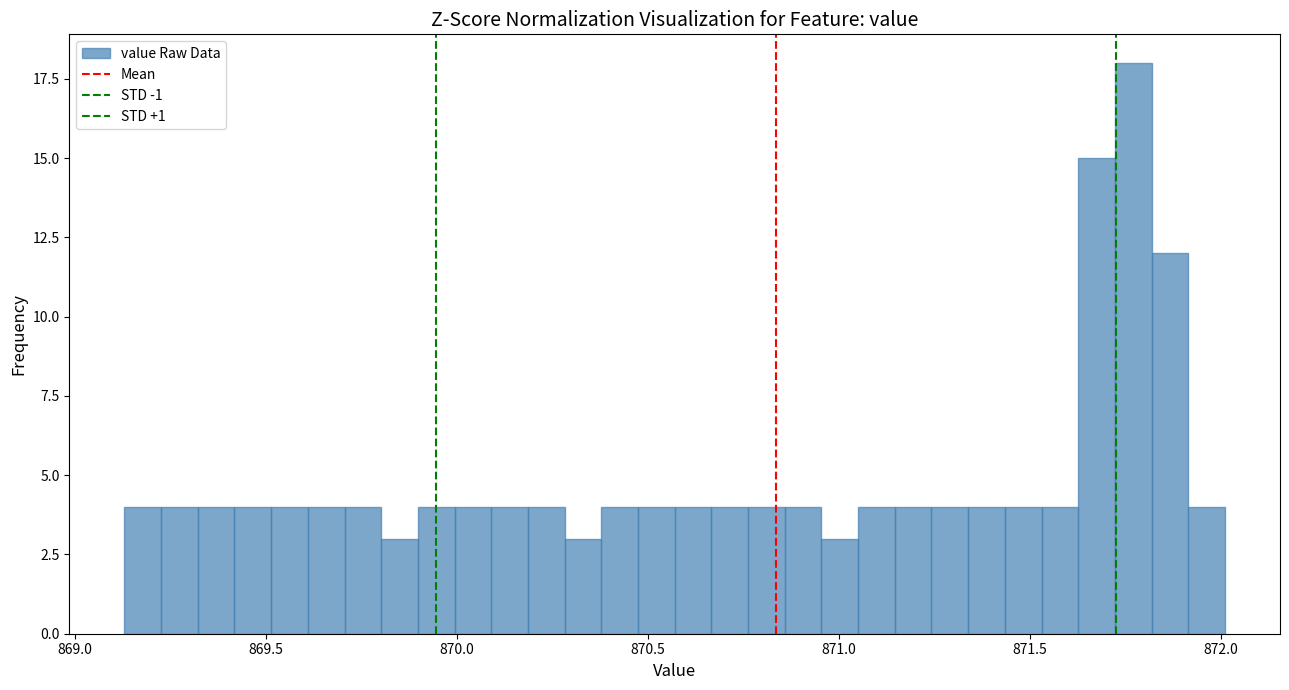

Around what value on the x-axis is the tallest bar? Give the approximate position of its centre, as read against the axis.

871.75